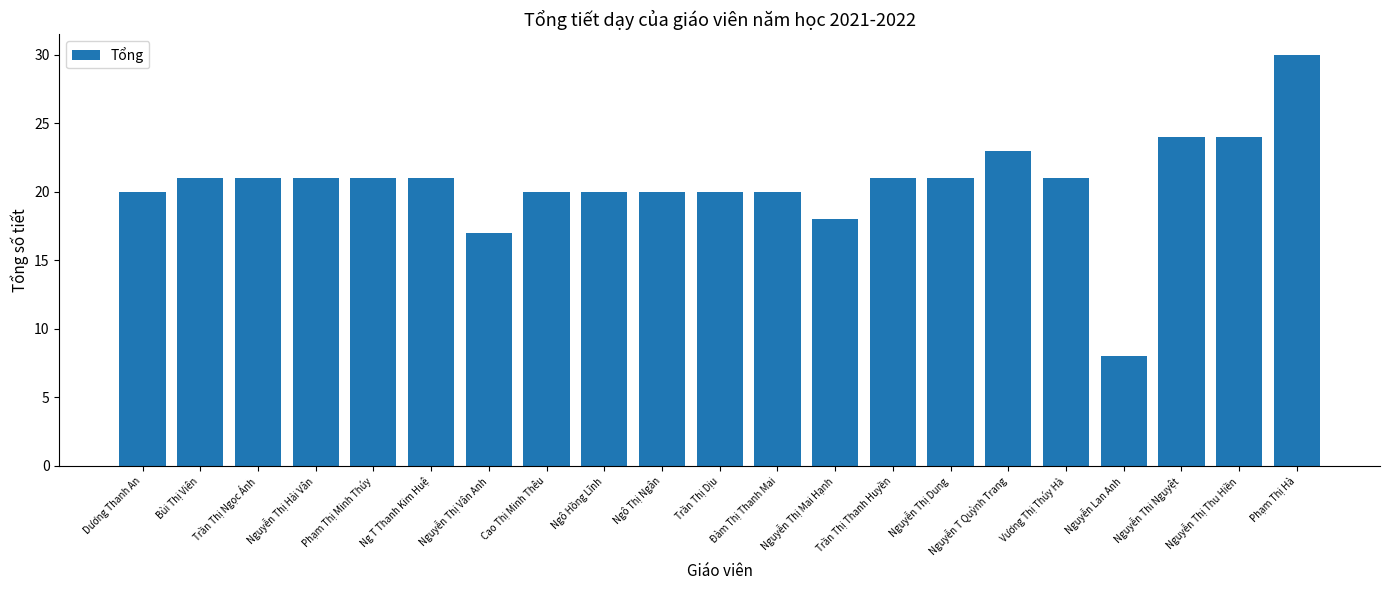

Which label corresponds to the smallest value in the chart?

Nguyễn Lan Anh